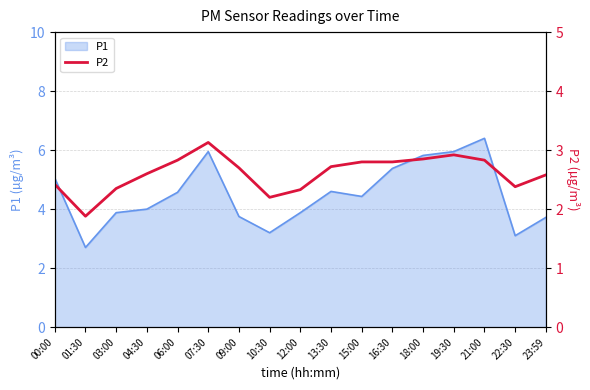

What is the highest value of the P1 series?

6.4